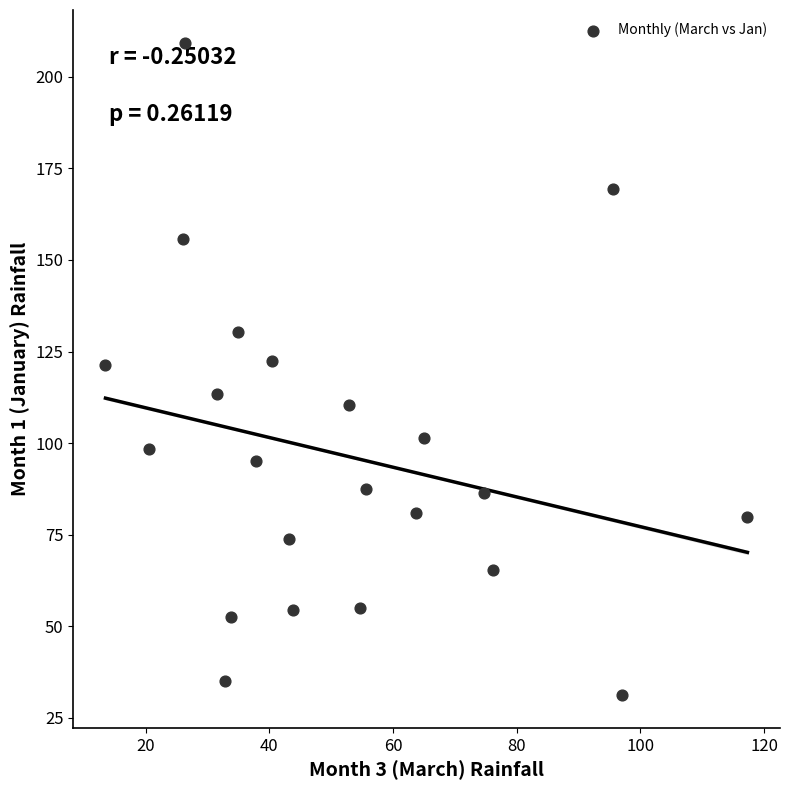

What is the range of X values (max minus min)?

103.8